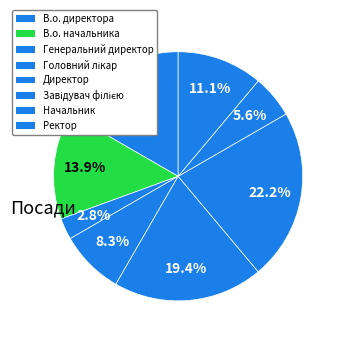

How many segments does this pie chart have?

8